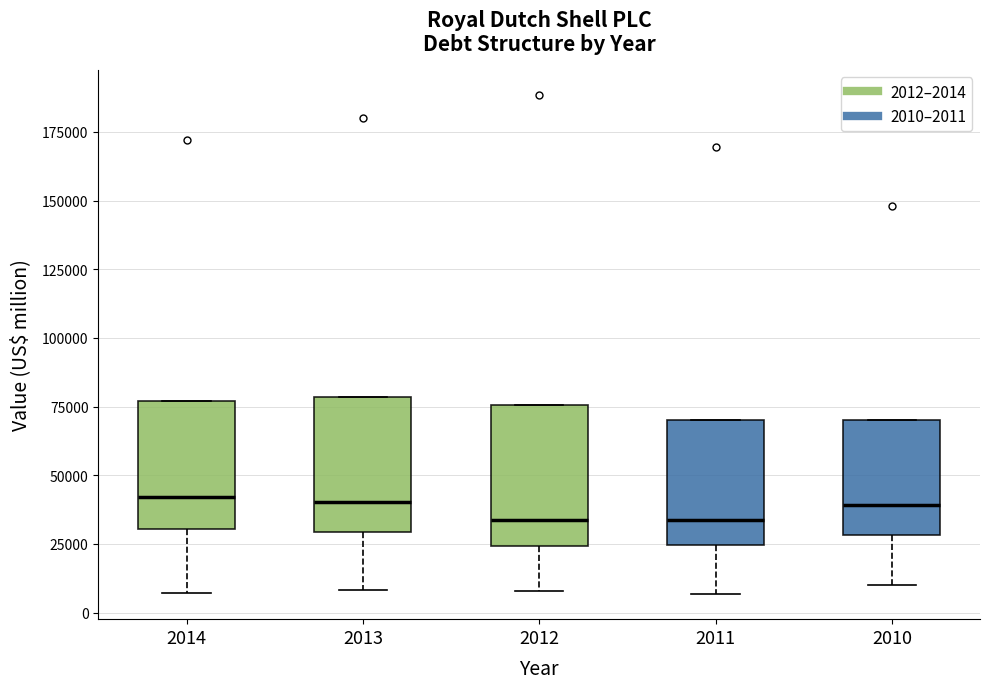

Where does the median line of the box at x = 2014 sit on the y-axis? The values are not printed on the chart, so give them approximately, as read against the axis.

40000